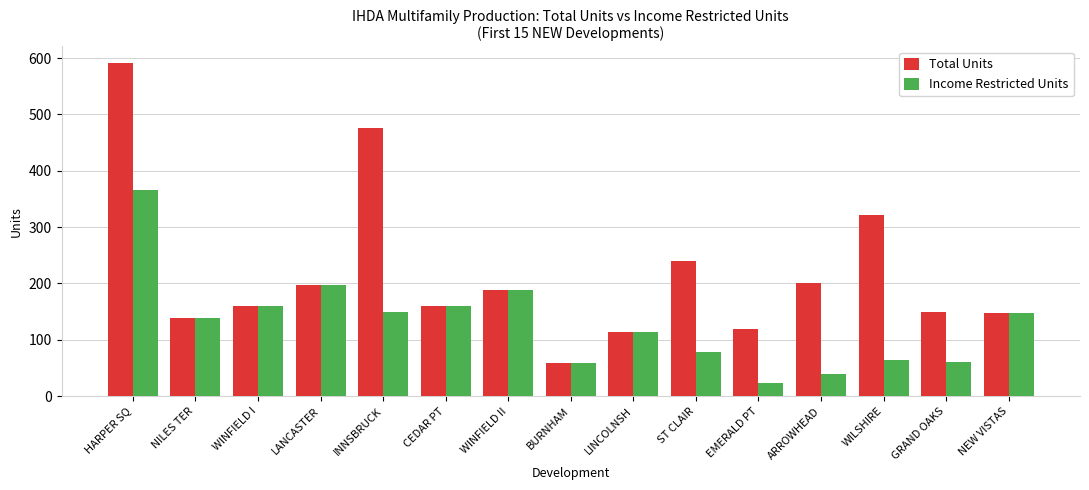

How many values in the Income Restricted Units series are below 139?

7